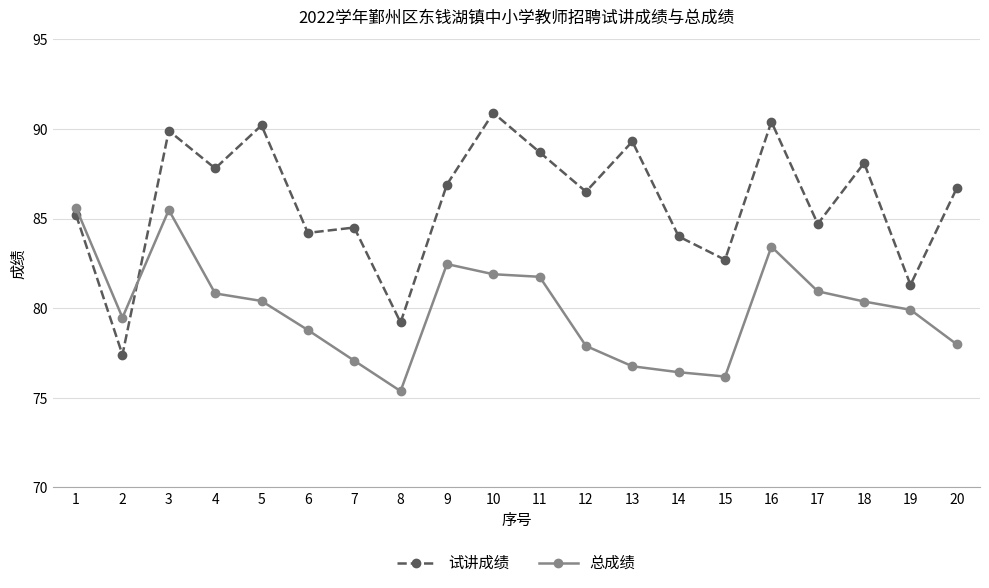

At which category does 总成绩 reach its first local valley?

2